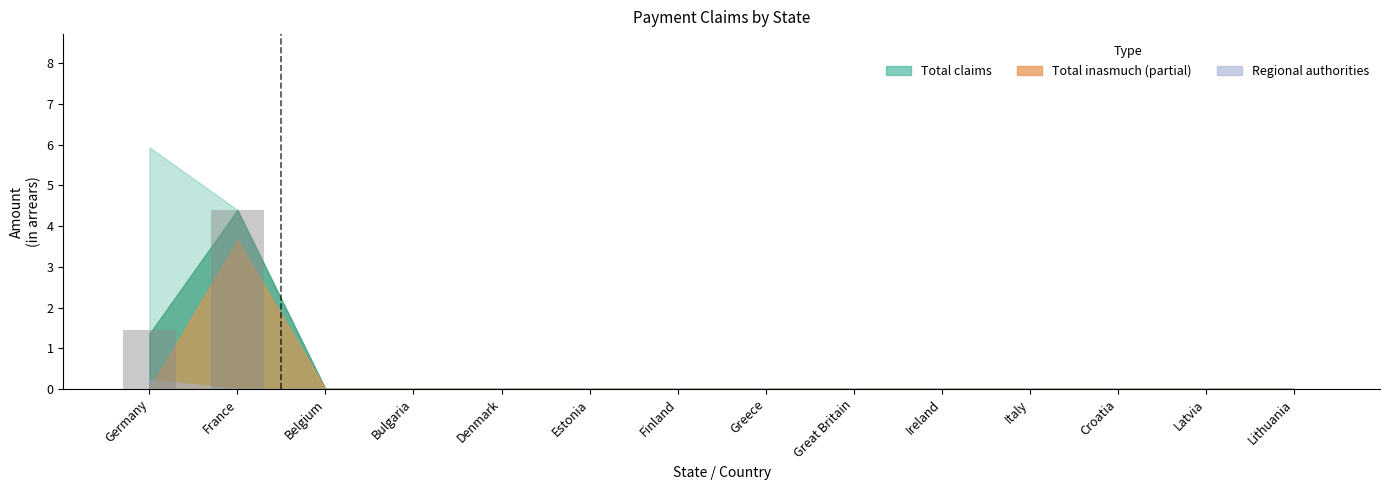

At which label is the value closest to 2?

Germany